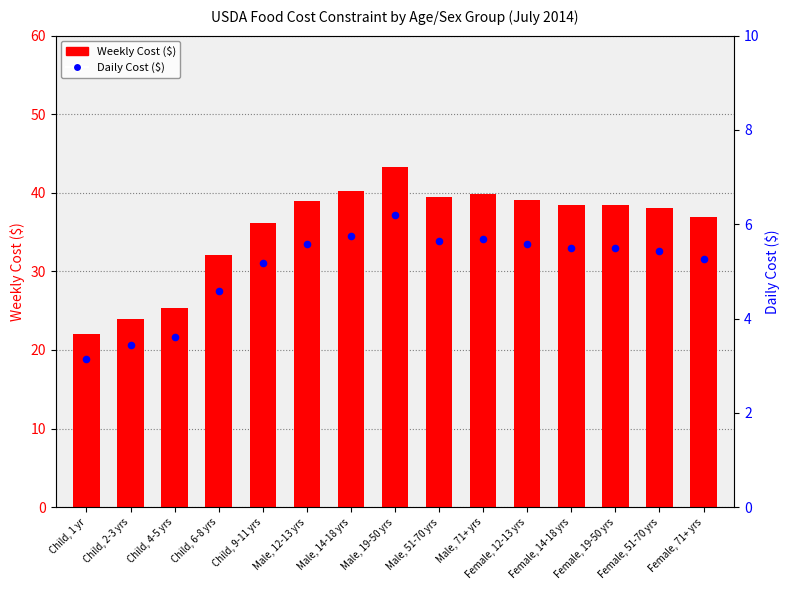

What is the total value across all series at Male, 19-50 yrs?

49.5